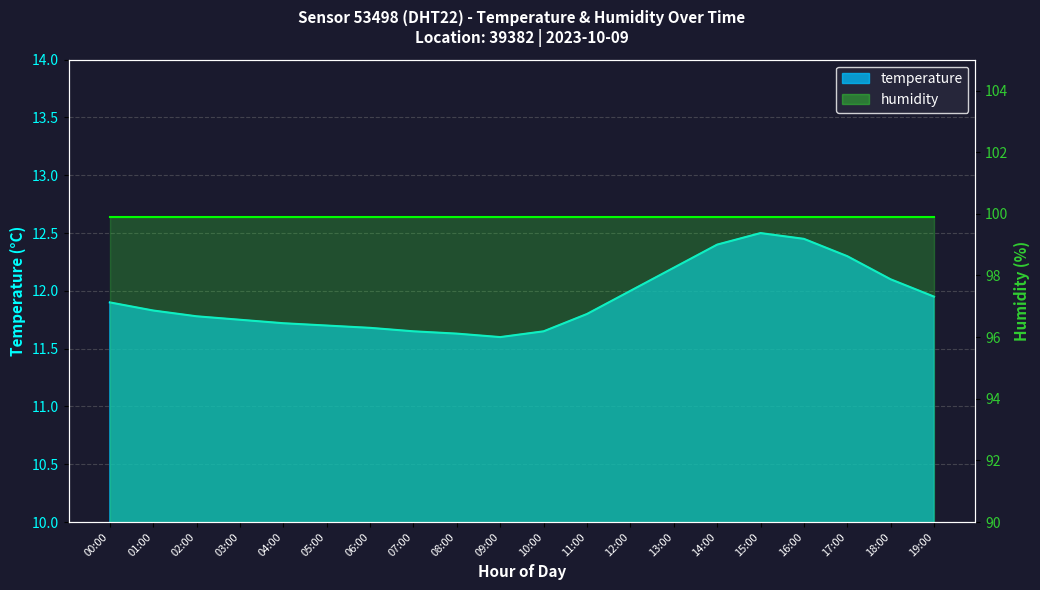

True or false: the data shows 11.8 at 11:00.

True